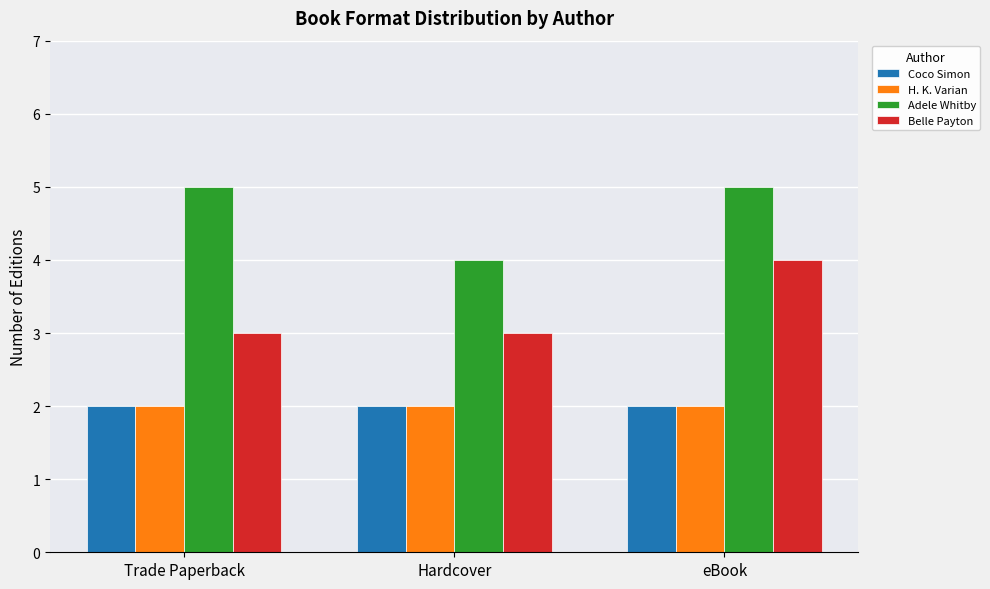

Reading left to right, transcribe all the data shown in this chart.

Coco Simon: 2	2	2
H. K. Varian: 2	2	2
Adele Whitby: 5	4	5
Belle Payton: 3	3	4